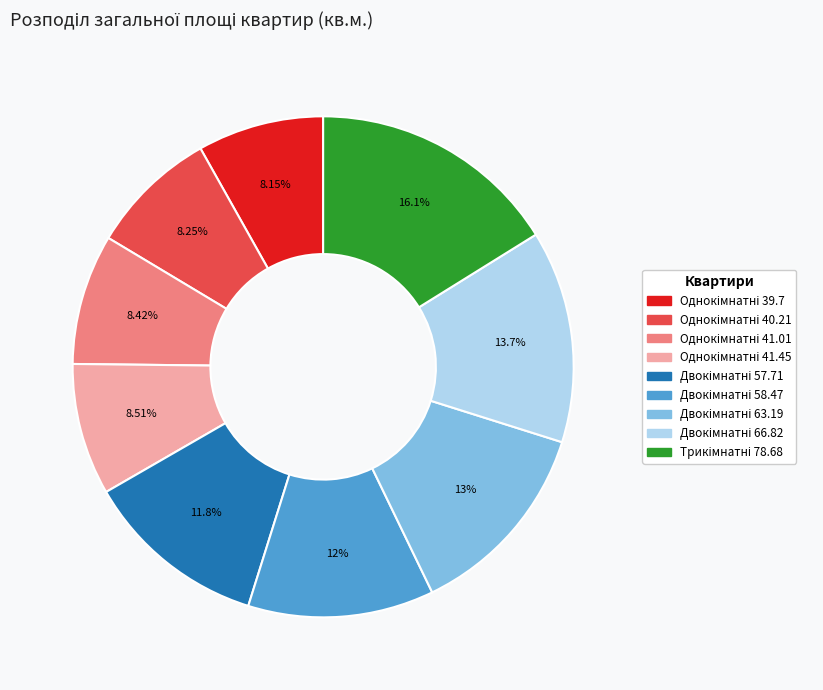

Is there any slice that represents more than half of the pie?

No